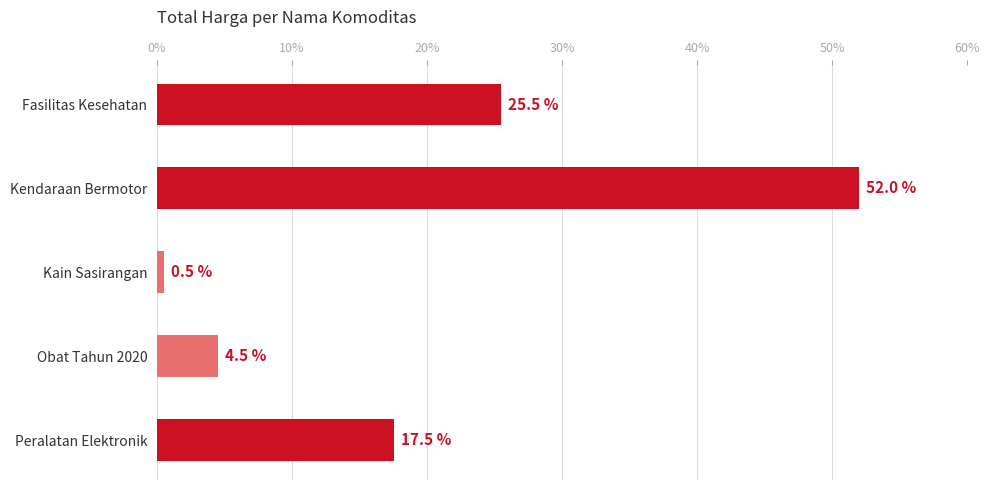

How many bars are there in total?

5